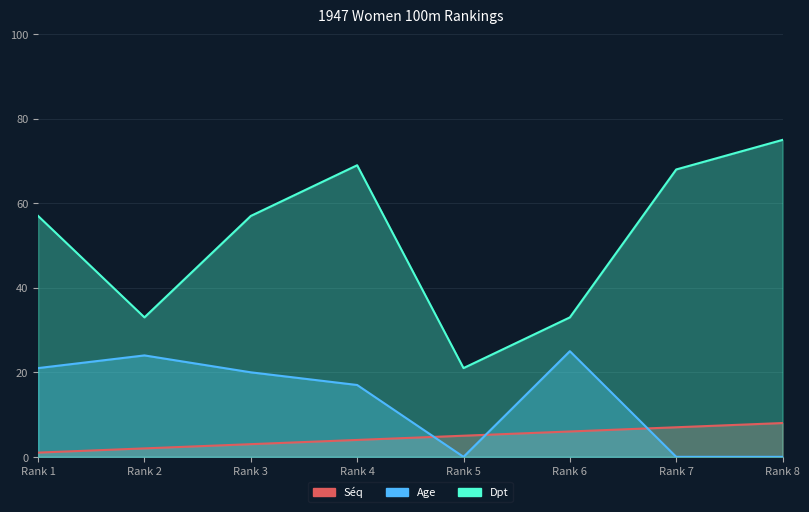

Which category has the highest value across all series?

Rank 8